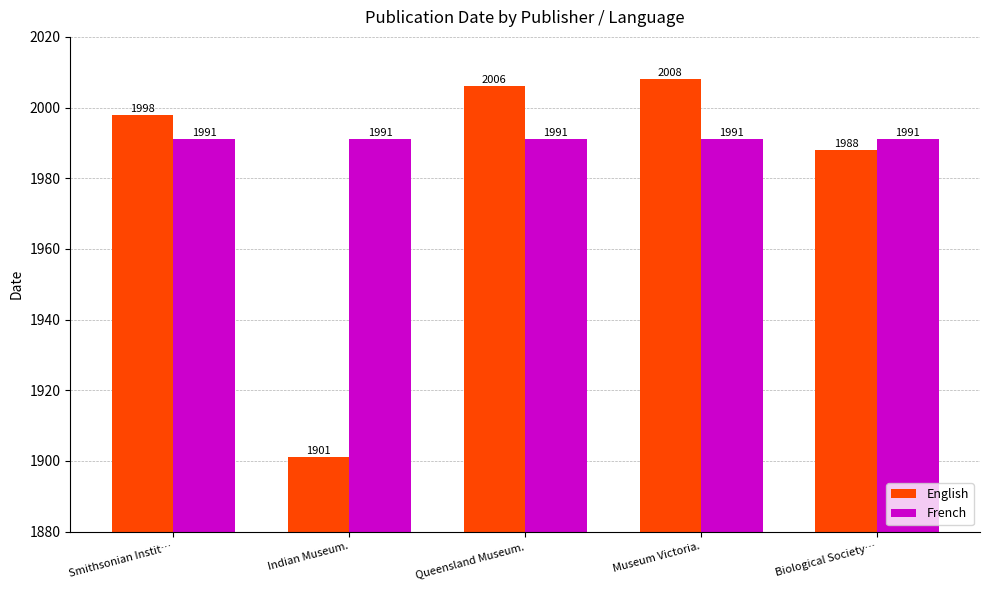

At which label is English closest to 1954?

Biological Society…